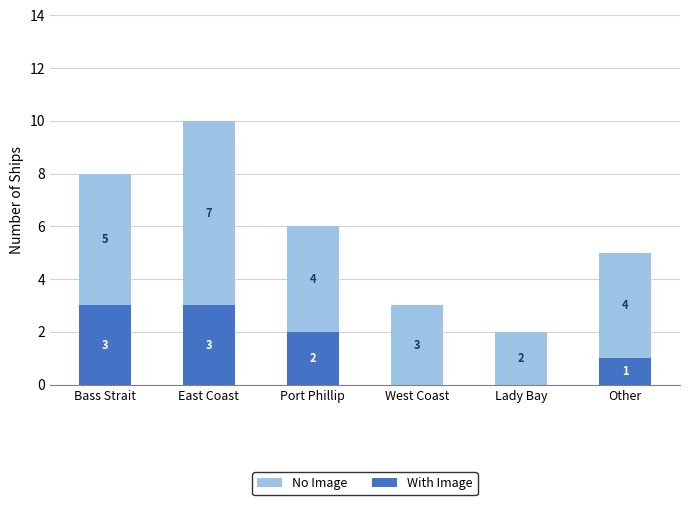

What is the difference between the With Image values at Other and Bass Strait?

2